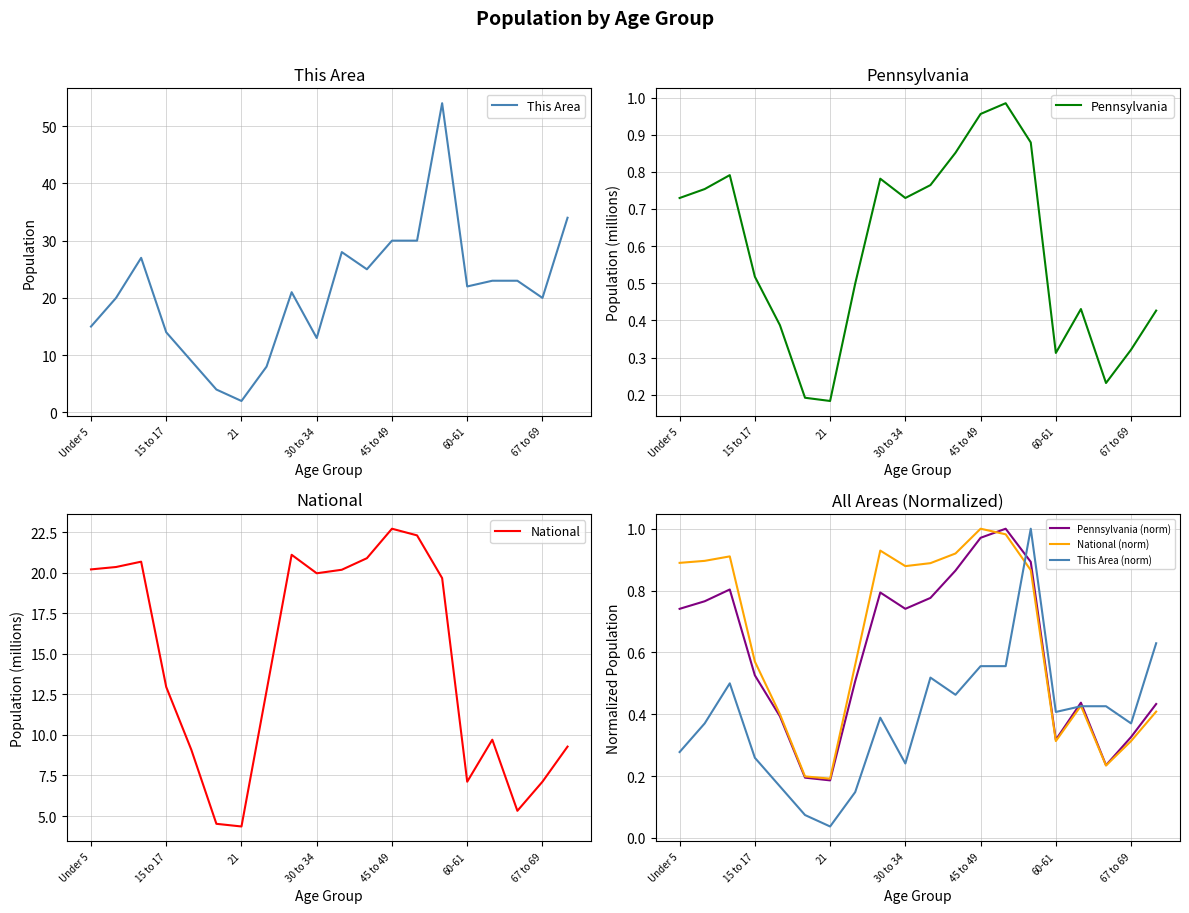

True or false: National (norm) has a value of 0.2 at 67 to 69.

False